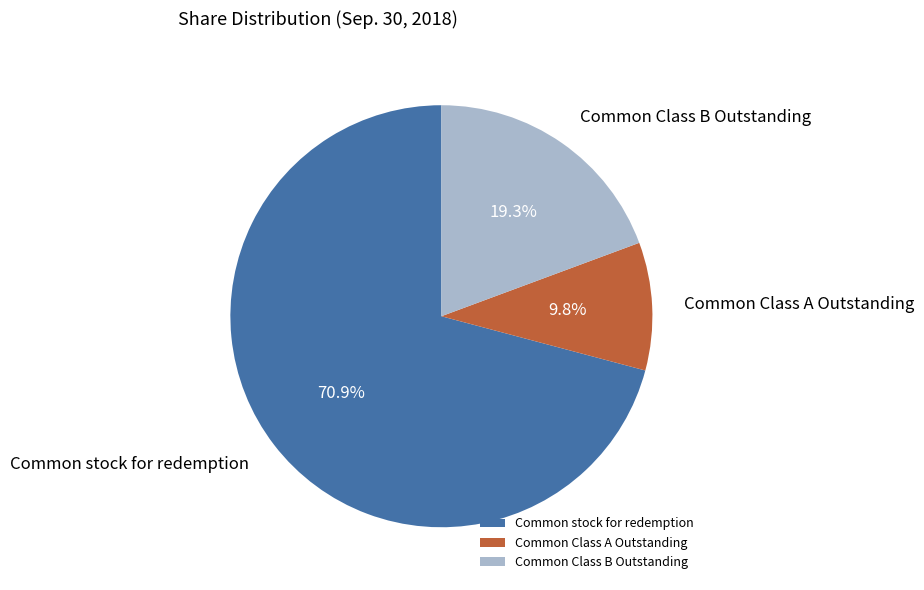

Rank the categories by value from highest to lowest.

Common stock for redemption, Common Class B Outstanding, Common Class A Outstanding